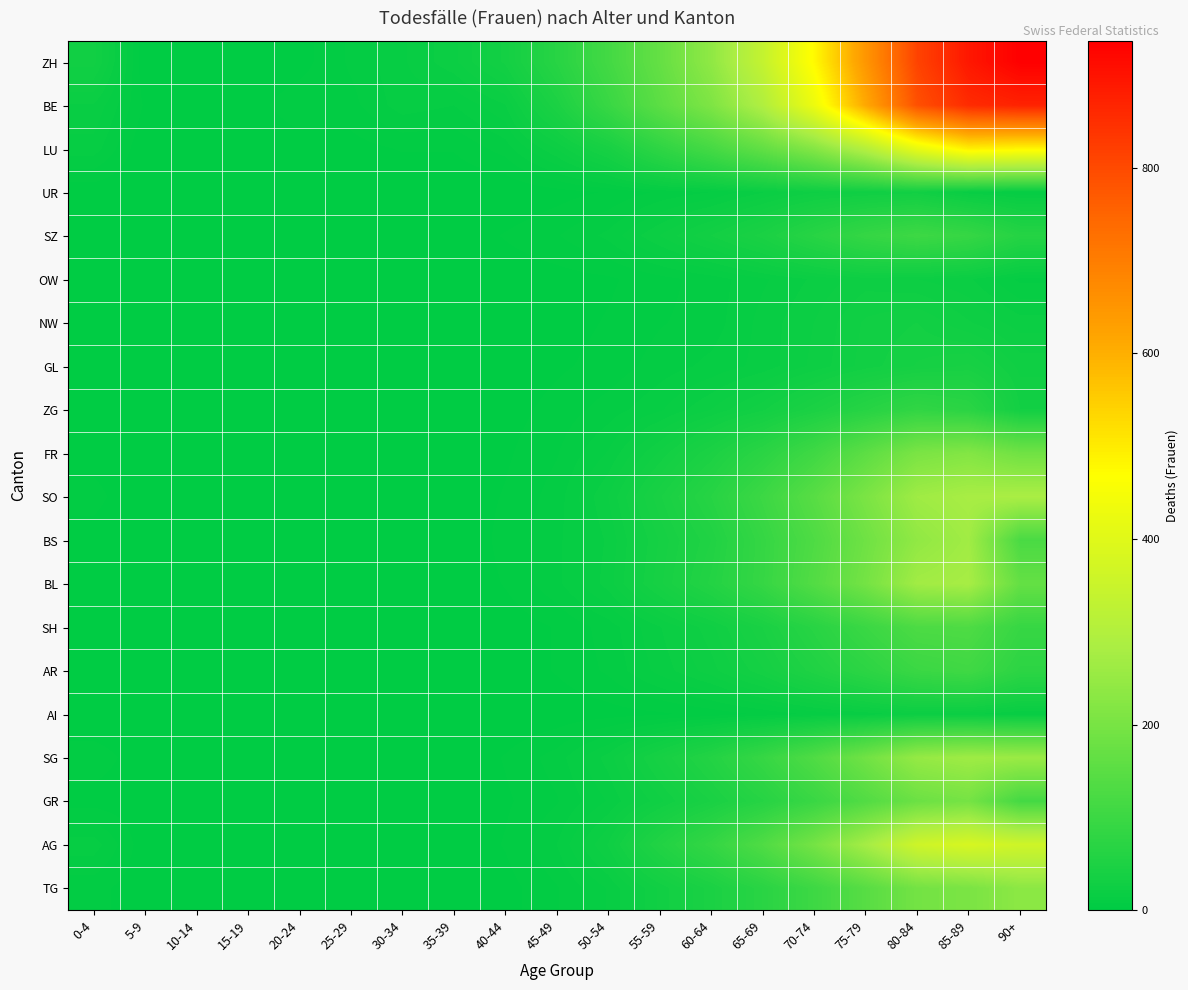

Which series has the largest total across all categories?

ZH